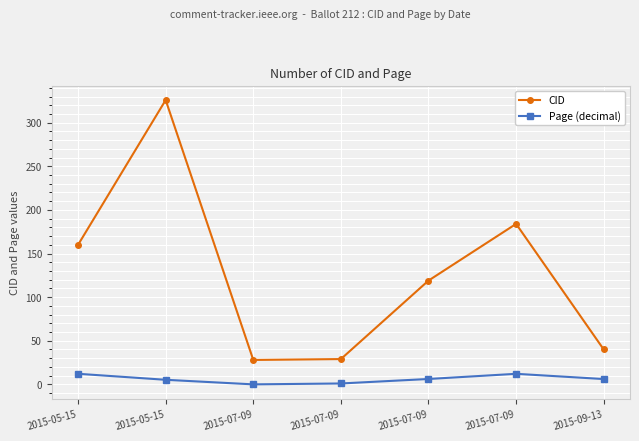

What are all the series names shown in the legend?

CID, Page (decimal)